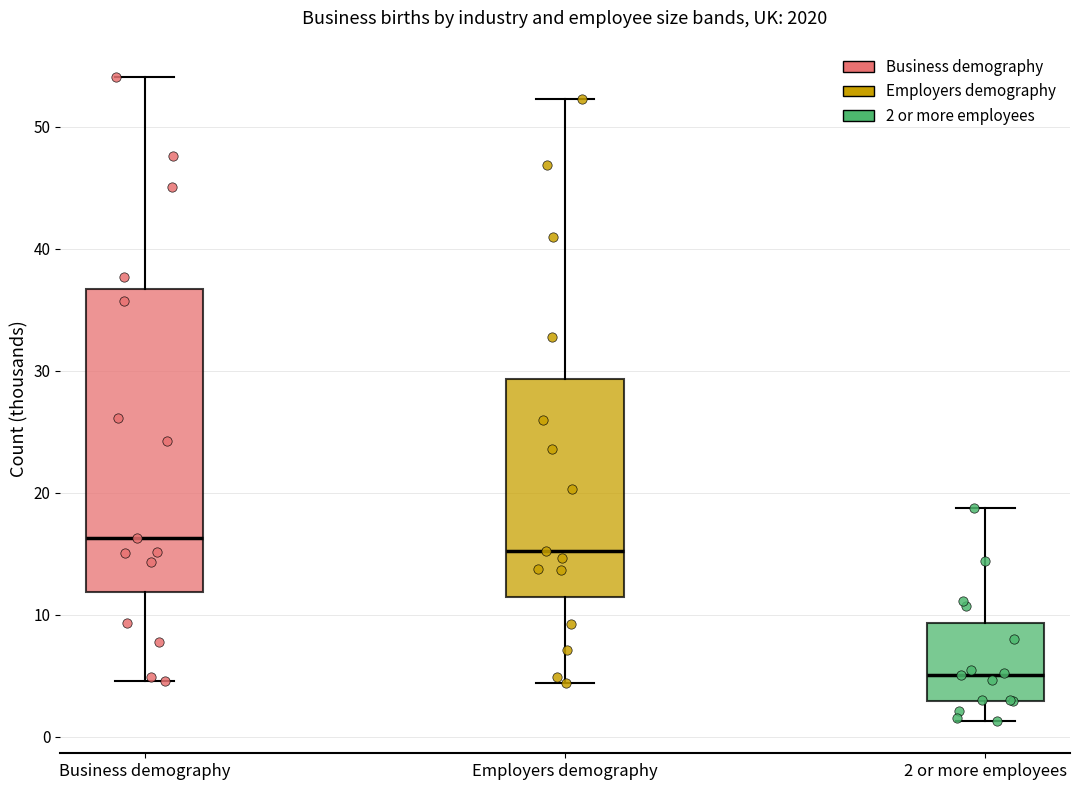

Which box has the highest median line?

Business demography